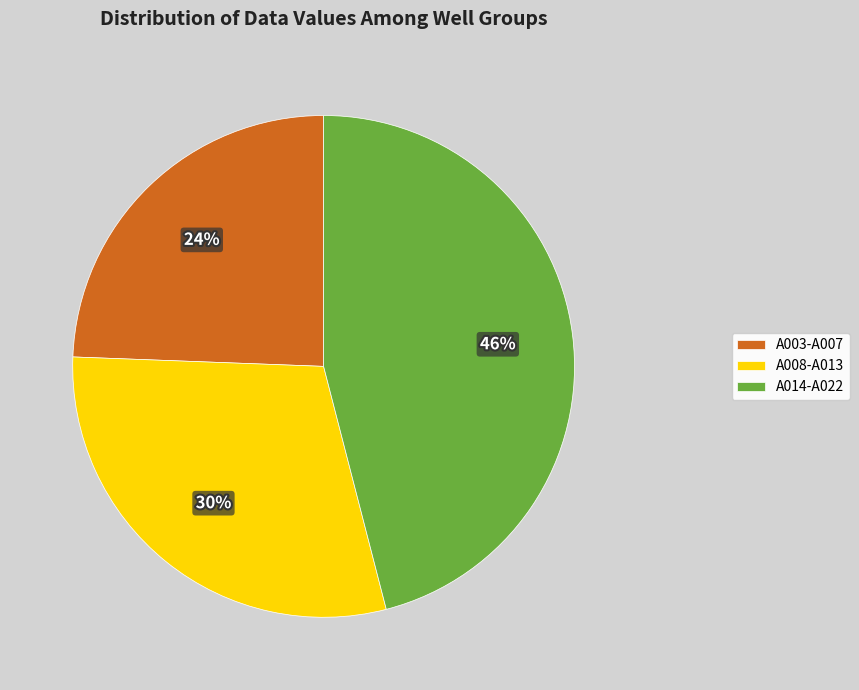

Approximately how many times larger is the value at A003-A007 compared to A014-A022?

0.5